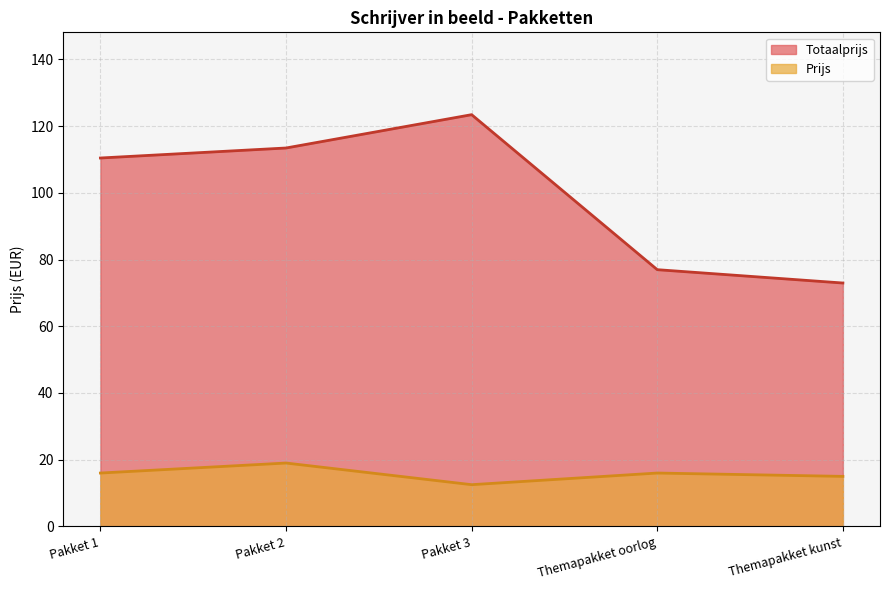

How many interior local peaks does the Totaalprijs series have?

1